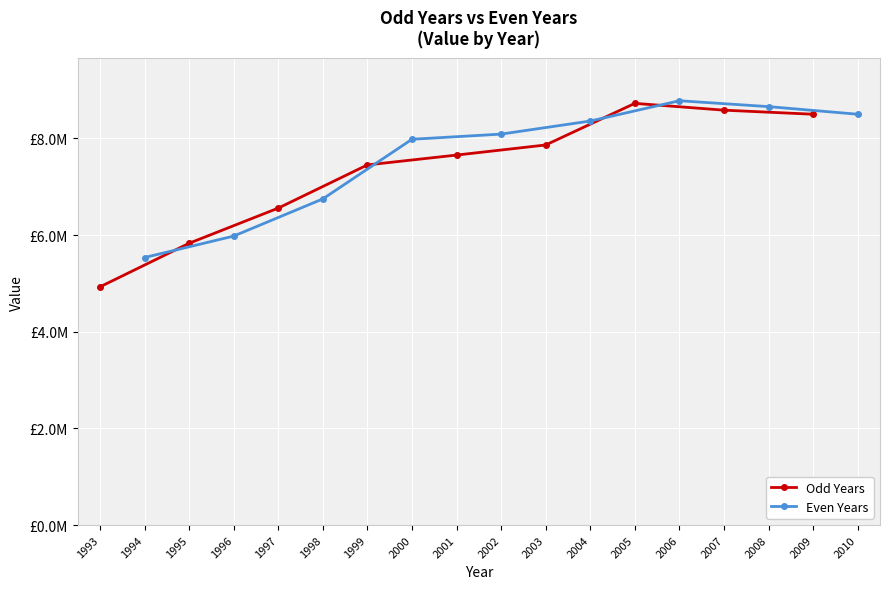

What is the sum of the Odd Years values at 1993 and 1995?

10758713.0